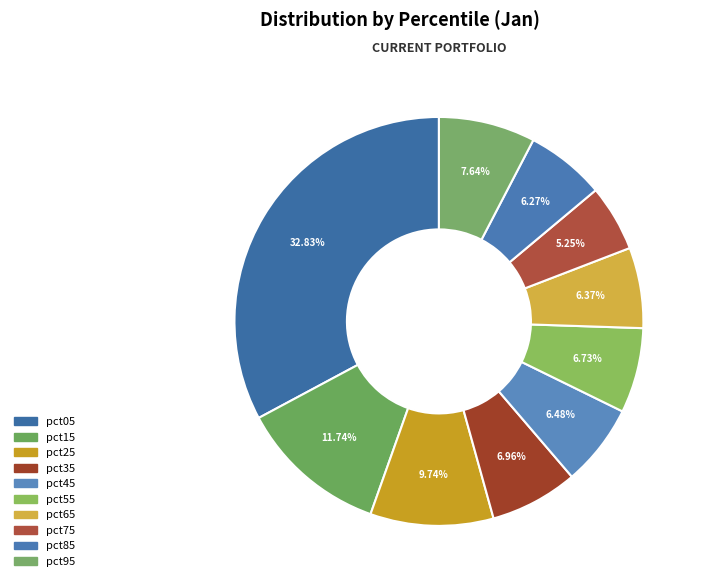

Which slice is the smallest?

pct75